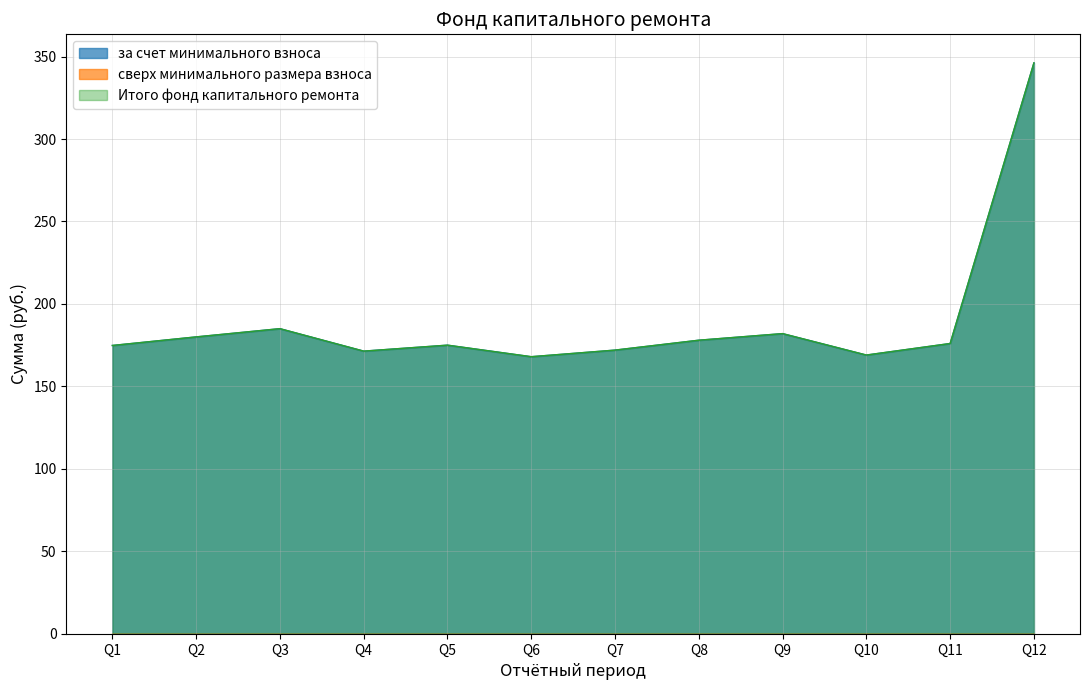

Rank the series by their maximum value, from lowest to highest.

сверх минимального размера взноса, за счет минимального взноса, Итого фонд капитального ремонта